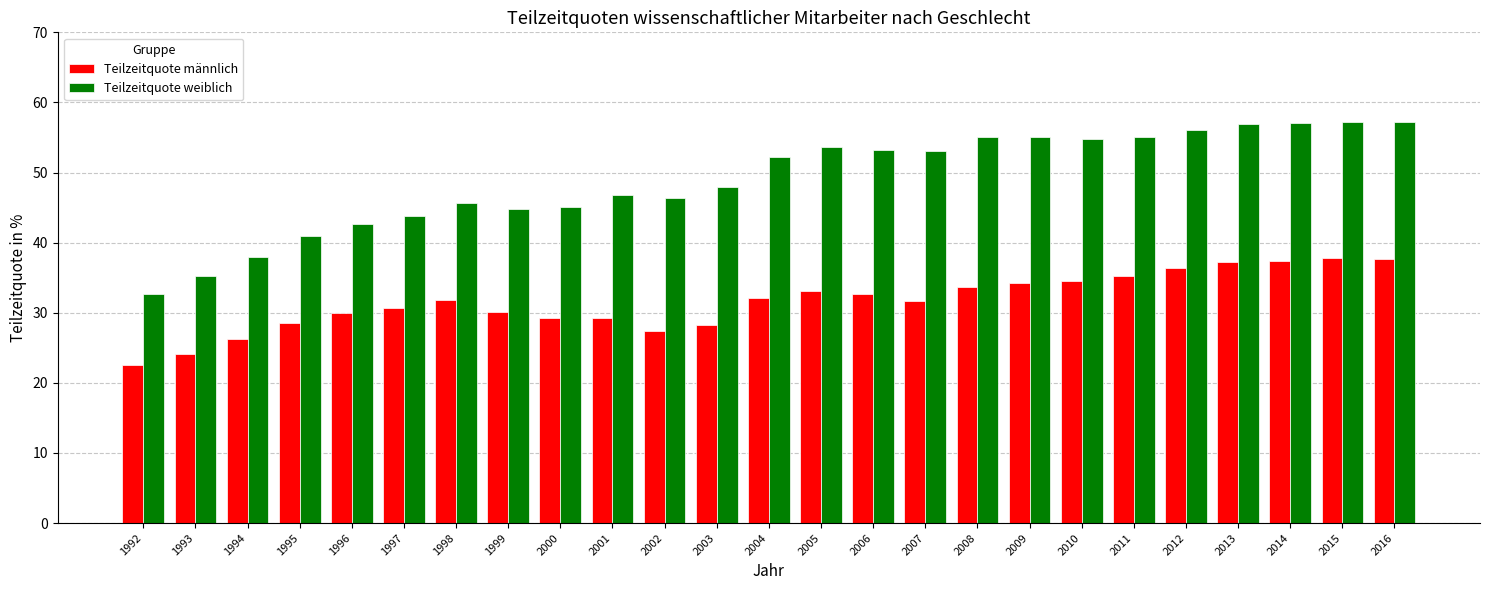

What is the difference between the second highest and minimum values in the Teilzeitquote weiblich series?

24.4